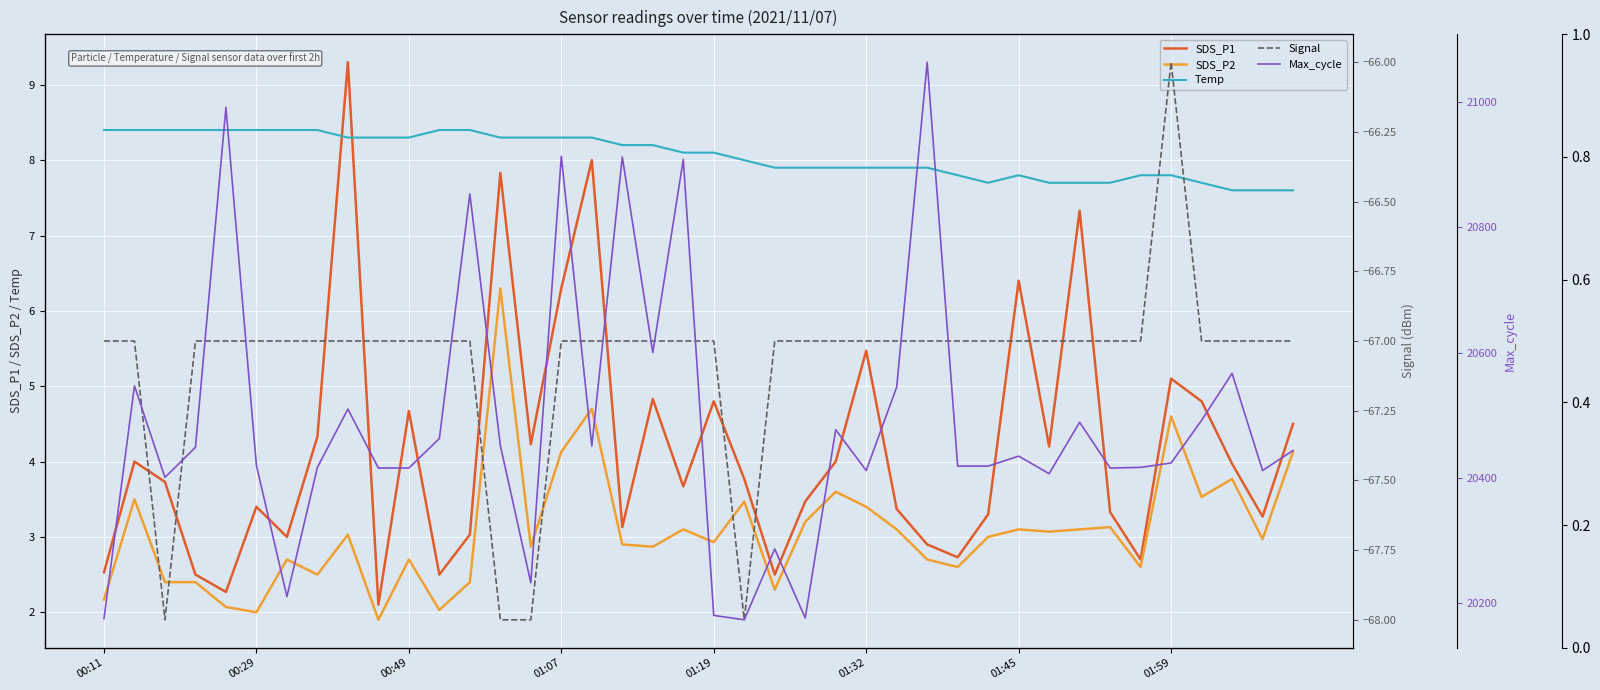

Is the value of Signal at 24 greater than the value of Temp at 30?

No